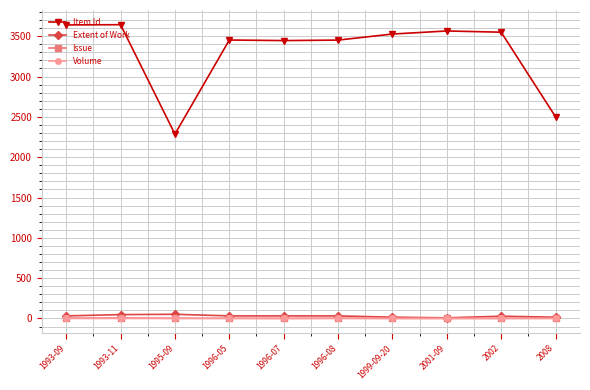

What is the average value of the Extent of Work series?

30